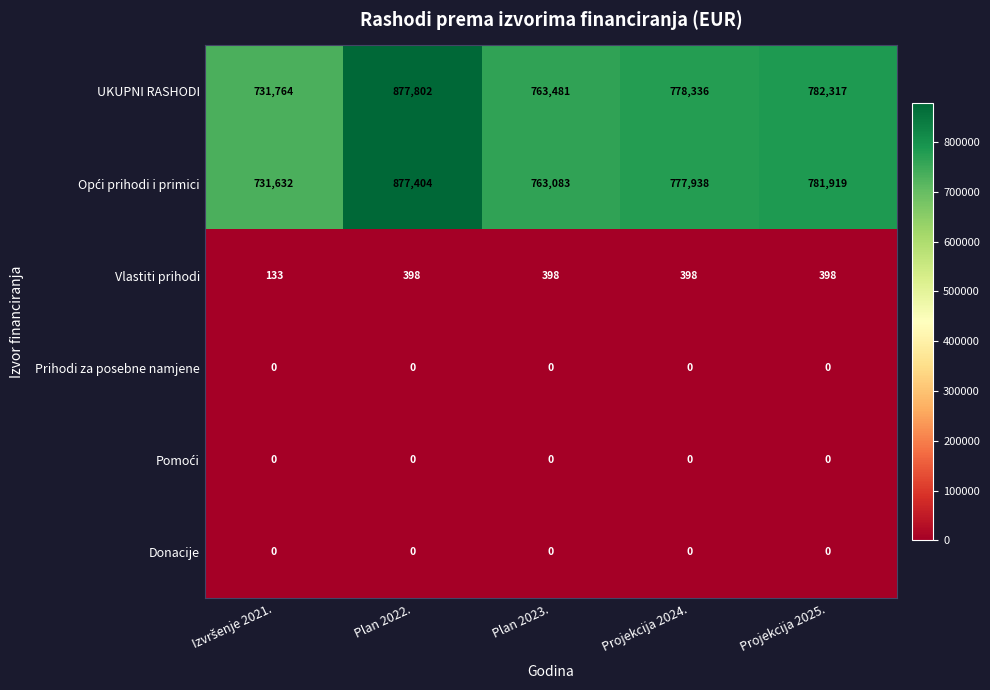

What is the approximate value of Vlastiti prihodi at Projekcija 2025., to the nearest 5?

400